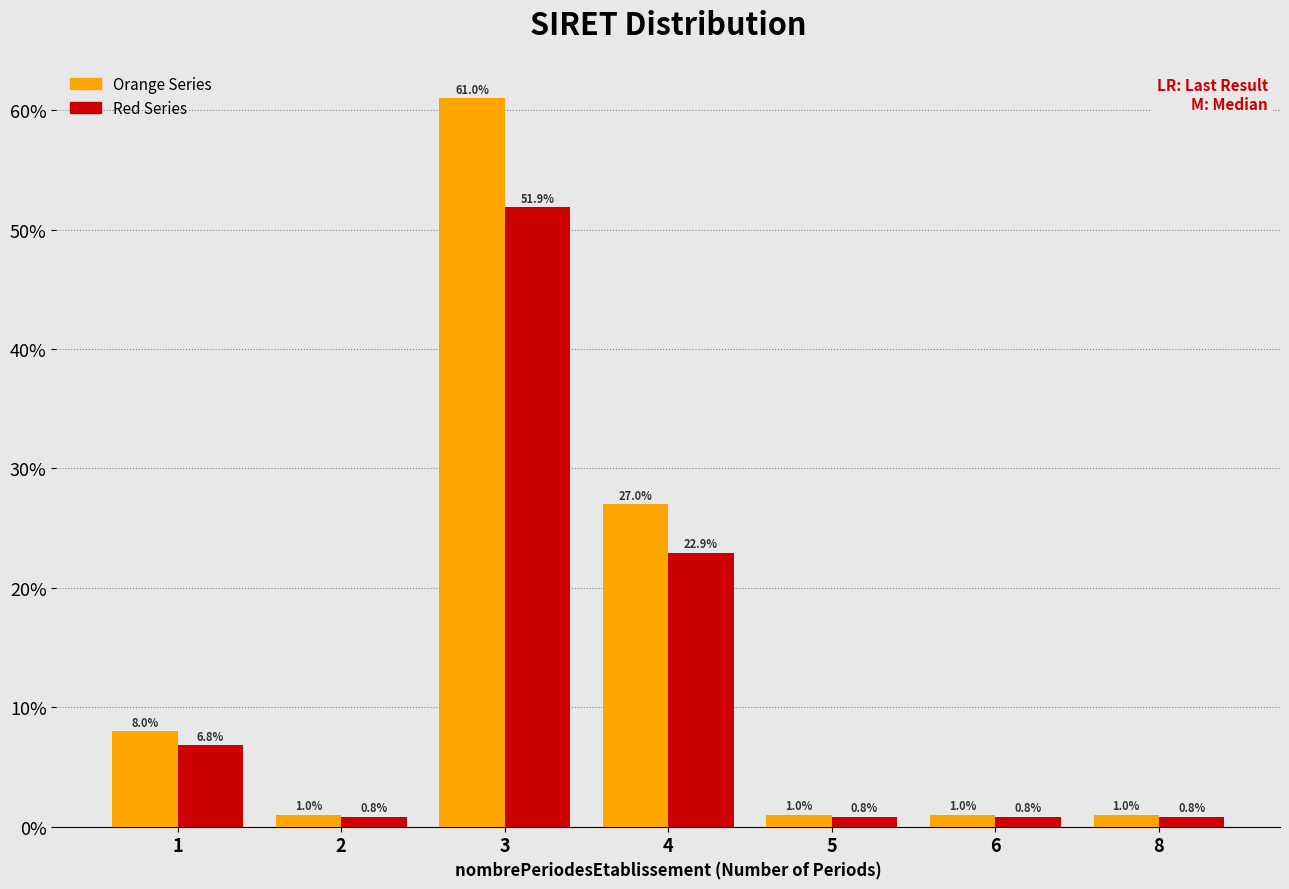

Which series has the largest range (max minus min)?

Orange Series